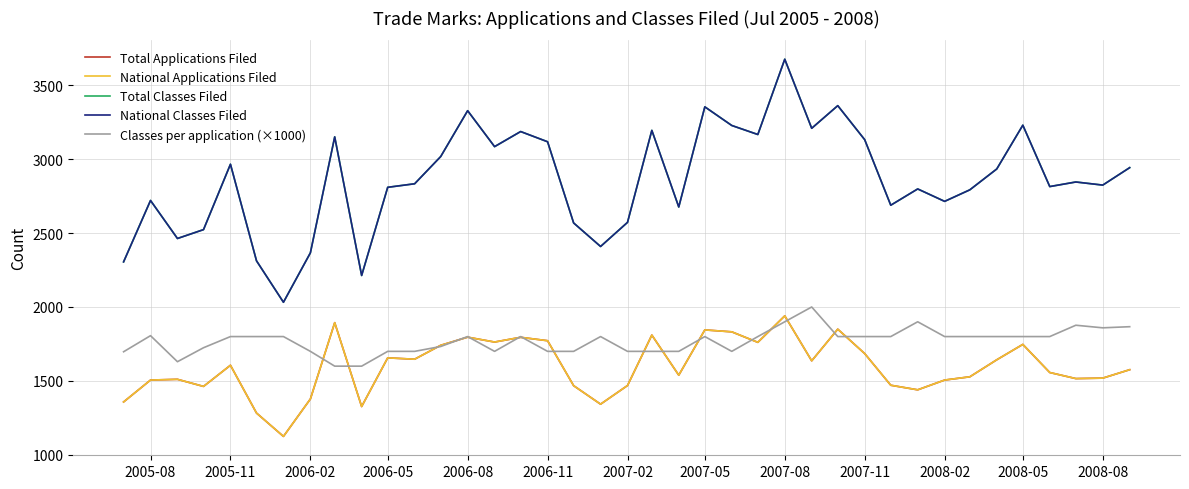

Does the chart have visible grid lines?

Yes